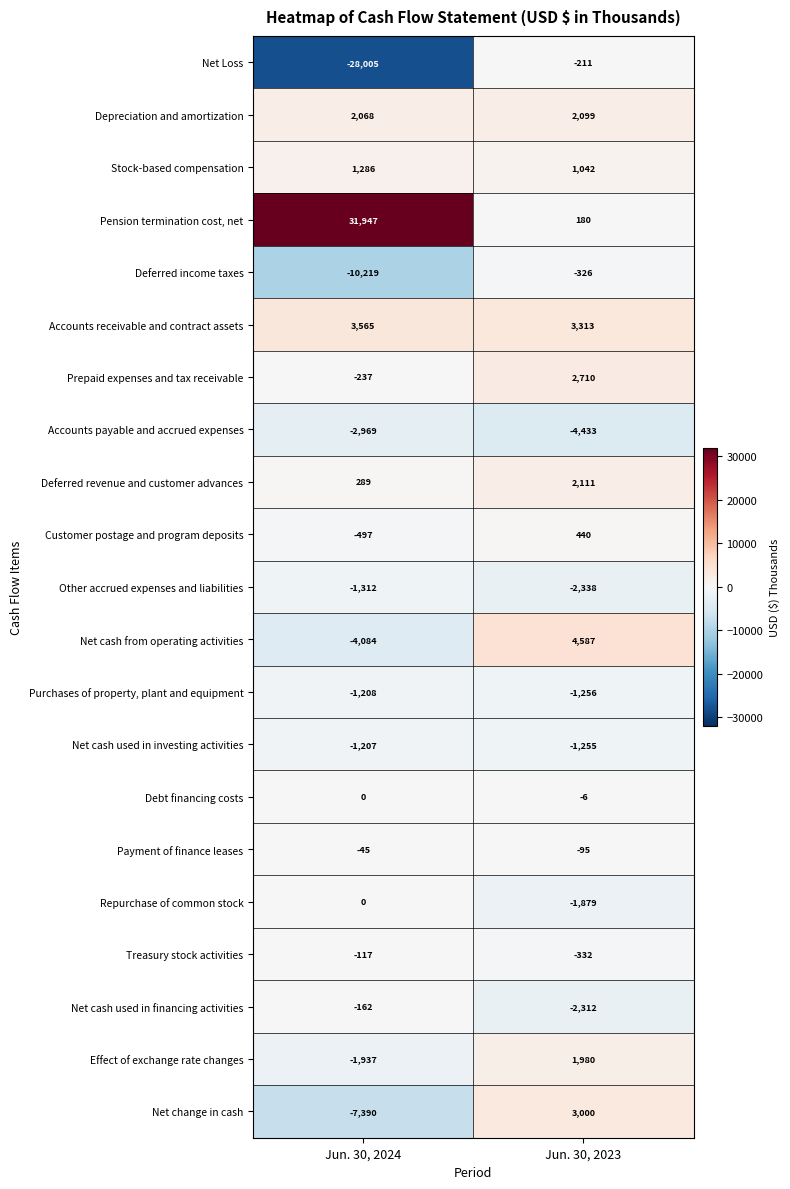

Which series has the largest total across all categories?

Pension termination cost, net